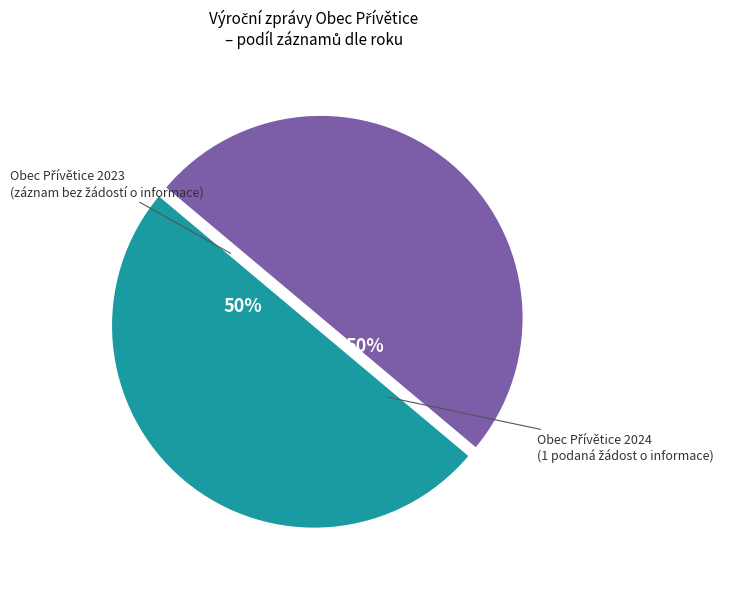

To the nearest percent, what is the average slice percentage?

50%